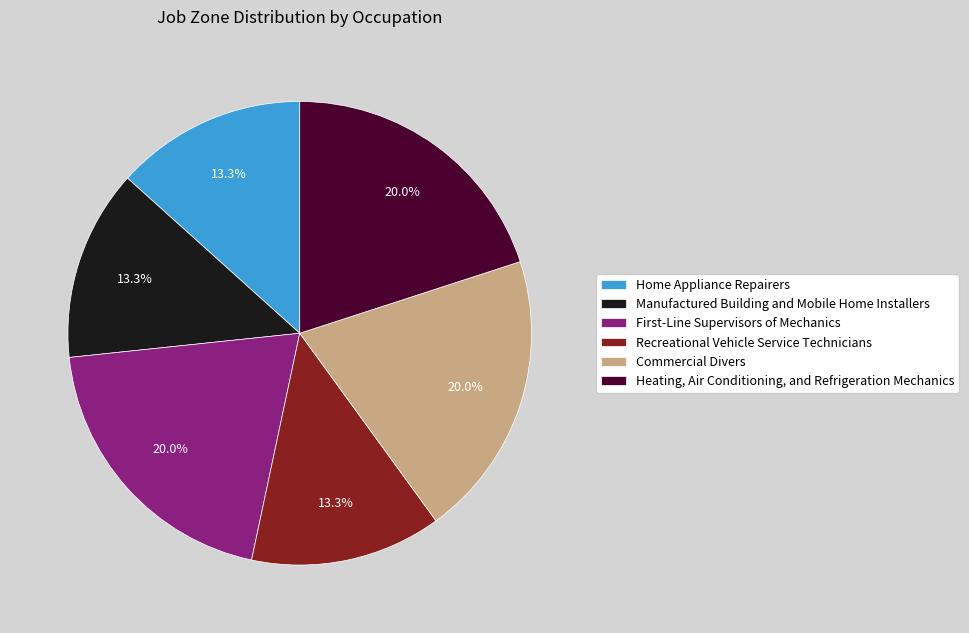

Does any single category account for the majority?

No